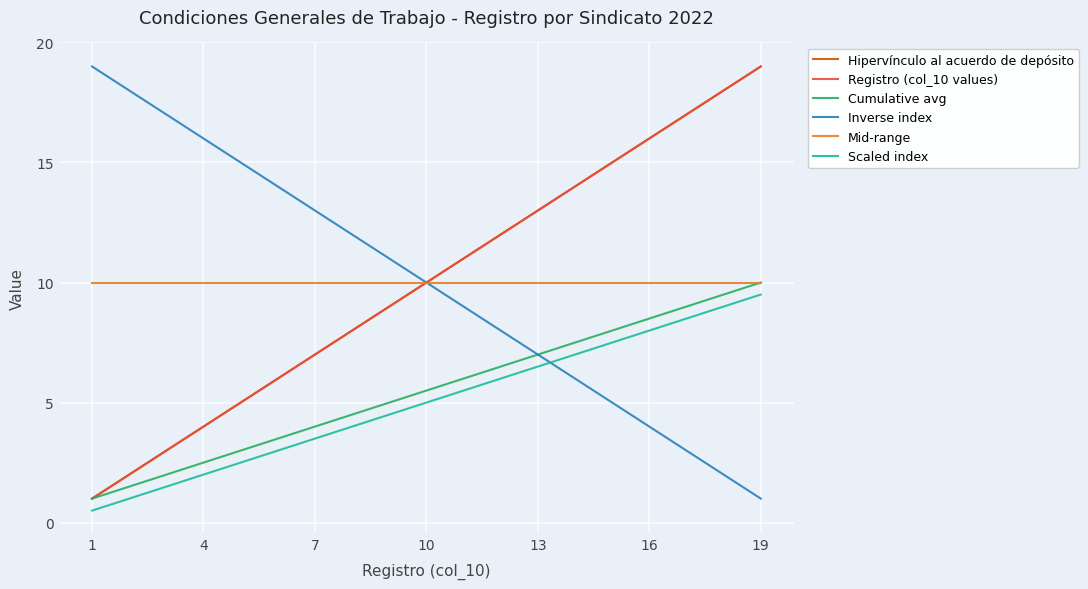

True or false: Hipervínculo al acuerdo de depósito and Mid-range cross at least once.

False